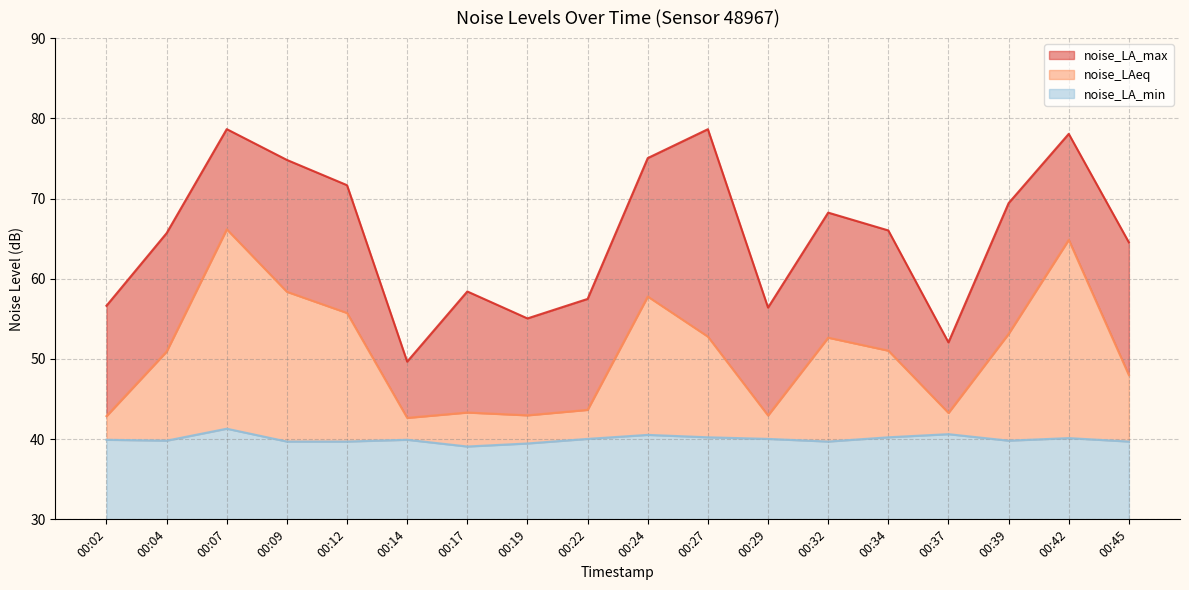

Which series has the largest total across all categories?

noise_LA_max